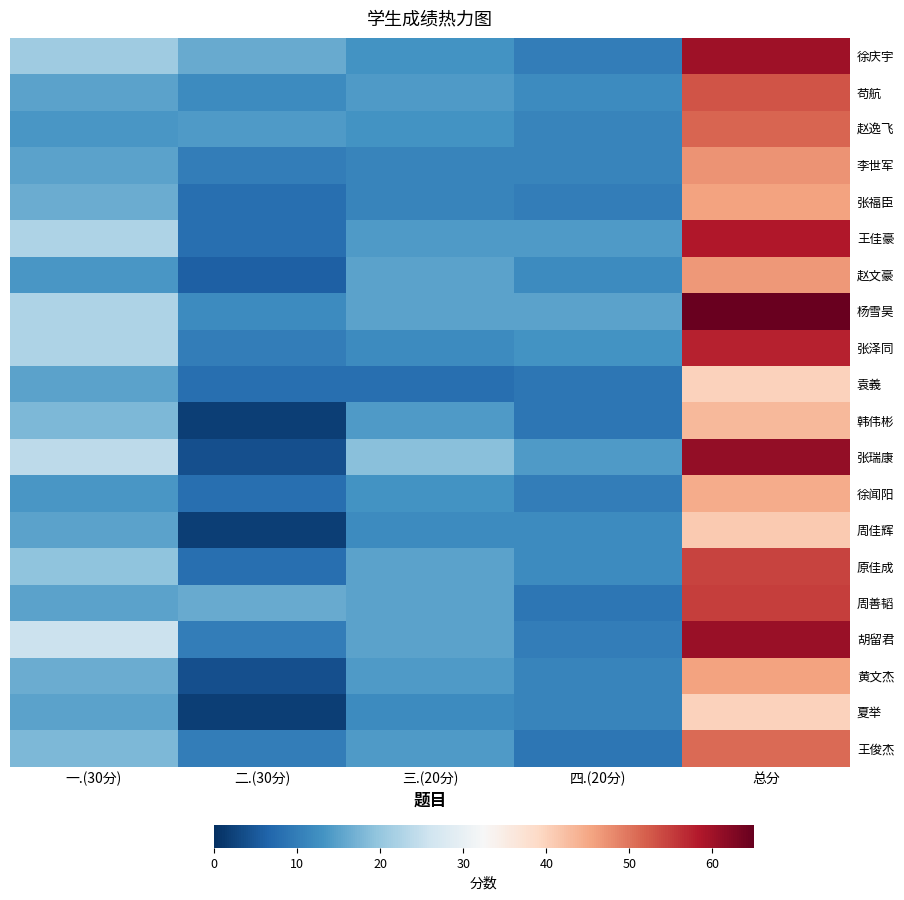

Reading left to right, what are all the values shown in this chart?

徐庆宇: 一.(30分)=21.0	二.(30分)=16.0	三.(20分)=13.0	四.(20分)=10.0	总分=60.0
苟航: 一.(30分)=15.0	二.(30分)=12.0	三.(20分)=14.0	四.(20分)=12.0	总分=53.0
赵逸飞: 一.(30分)=13.5	二.(30分)=14.0	三.(20分)=13.0	四.(20分)=11.0	总分=51.5
李世军: 一.(30分)=15.0	二.(30分)=10.0	三.(20分)=11.0	四.(20分)=11.0	总分=47.0
张福臣: 一.(30分)=16.5	二.(30分)=8.0	三.(20分)=11.0	四.(20分)=10.0	总分=45.5
王佳豪: 一.(30分)=22.5	二.(30分)=8.0	三.(20分)=14.0	四.(20分)=14.0	总分=58.5
赵文豪: 一.(30分)=13.5	二.(30分)=6.0	三.(20分)=15.0	四.(20分)=12.0	总分=46.5
杨雪昊: 一.(30分)=22.5	二.(30分)=12.0	三.(20分)=15.0	四.(20分)=15.0	总分=64.5
张泽同: 一.(30分)=22.5	二.(30分)=10.0	三.(20分)=12.0	四.(20分)=13.0	总分=57.5
袁義: 一.(30分)=15.0	二.(30分)=8.0	三.(20分)=8.0	四.(20分)=9.0	总分=40.0
韩伟彬: 一.(30分)=18.0	二.(30分)=2.0	三.(20分)=14.0	四.(20分)=9.0	总分=43.0
张瑞康: 一.(30分)=24.0	二.(30分)=4.0	三.(20分)=19.0	四.(20分)=14.0	总分=61.0
徐闻阳: 一.(30分)=13.5	二.(30分)=8.0	三.(20分)=13.0	四.(20分)=10.0	总分=44.5
周佳辉: 一.(30分)=15.0	二.(30分)=2.0	三.(20分)=12.0	四.(20分)=12.0	总分=41.0
原佳成: 一.(30分)=19.5	二.(30分)=8.0	三.(20分)=15.0	四.(20分)=12.0	总分=54.5
周善韬: 一.(30分)=15.0	二.(30分)=16.0	三.(20分)=15.0	四.(20分)=9.0	总分=55.0
胡留君: 一.(30分)=25.5	二.(30分)=10.0	三.(20分)=15.0	四.(20分)=10.0	总分=60.5
黄文杰: 一.(30分)=16.5	二.(30分)=4.0	三.(20分)=14.0	四.(20分)=11.0	总分=45.5
夏举: 一.(30分)=15.0	二.(30分)=2.0	三.(20分)=12.0	四.(20分)=11.0	总分=40.0
王俊杰: 一.(30分)=18.0	二.(30分)=10.0	三.(20分)=14.0	四.(20分)=9.0	总分=51.0